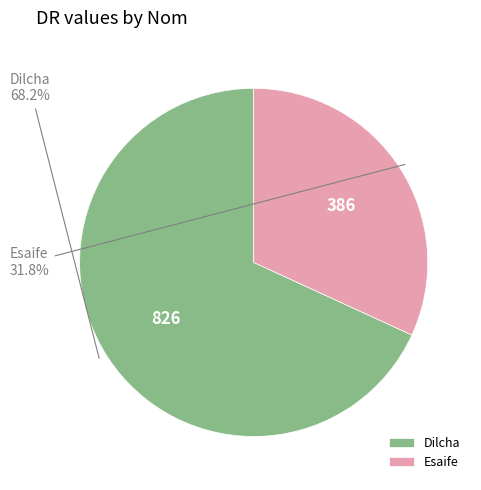

To the nearest percent, what is the average slice percentage?

50%